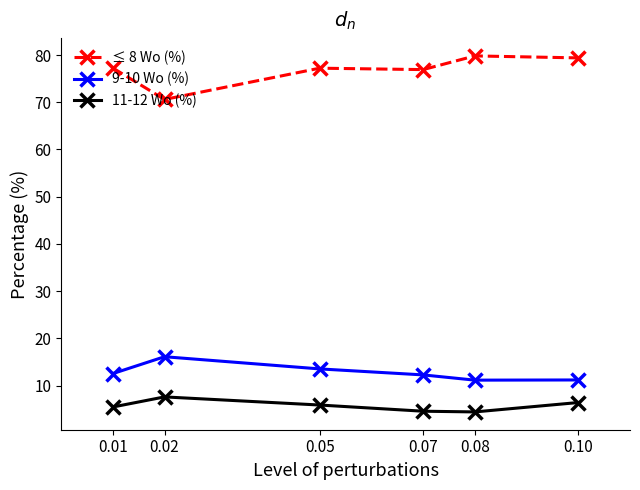

At how many categories does at least one series exceed 27?

6